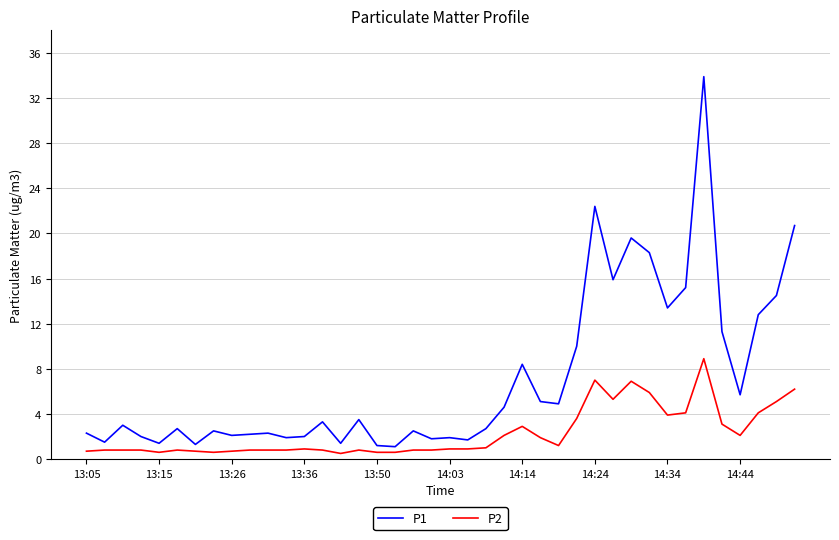

True or false: P1 and P2 cross at least once.

False